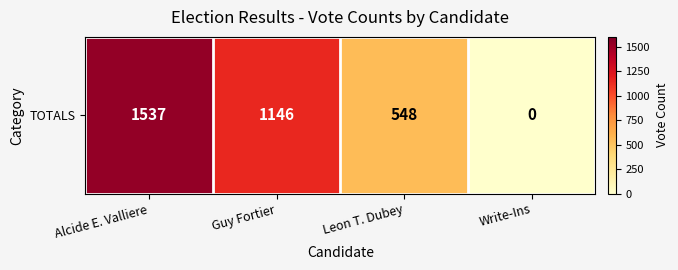

How many values are between 548 and 1537?

3